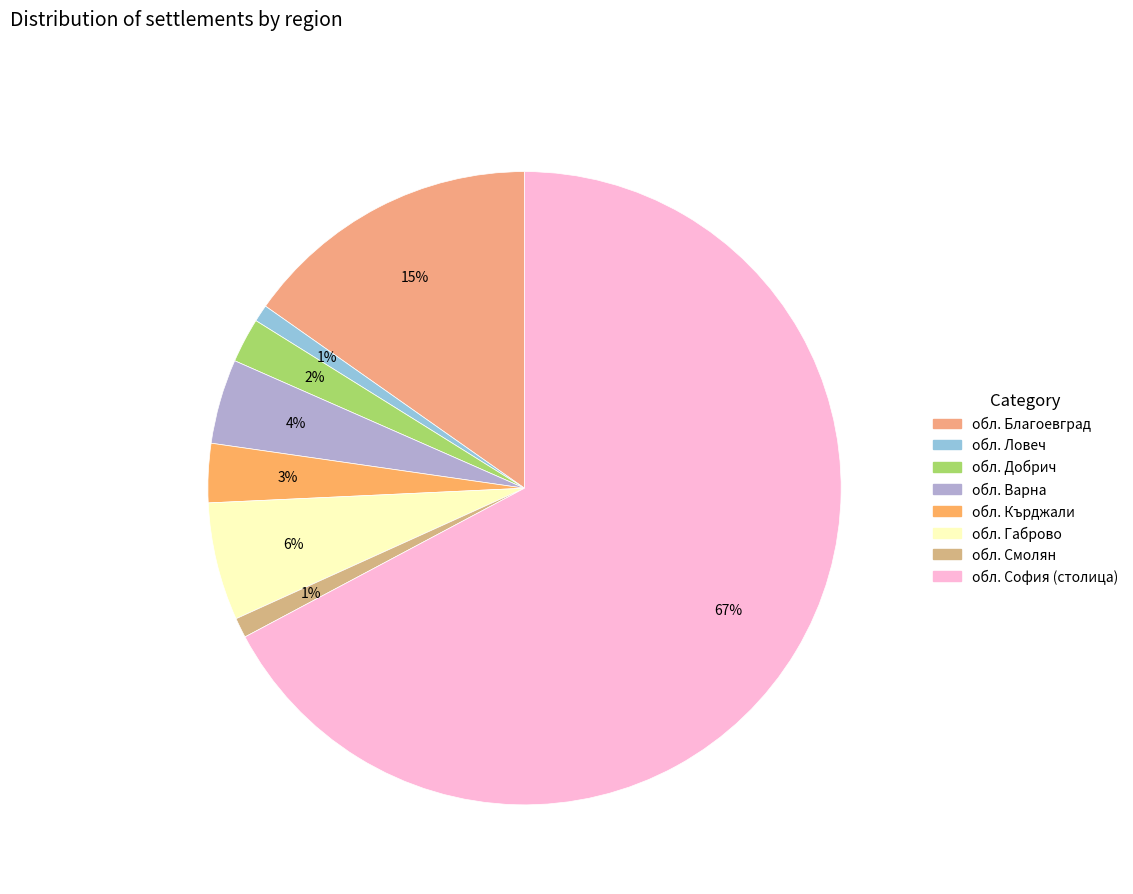

Rank the categories by value from highest to lowest.

обл. София (столица), обл. Благоевград, обл. Габрово, обл. Варна, обл. Кърджали, обл. Добрич, обл. Смолян, обл. Ловеч